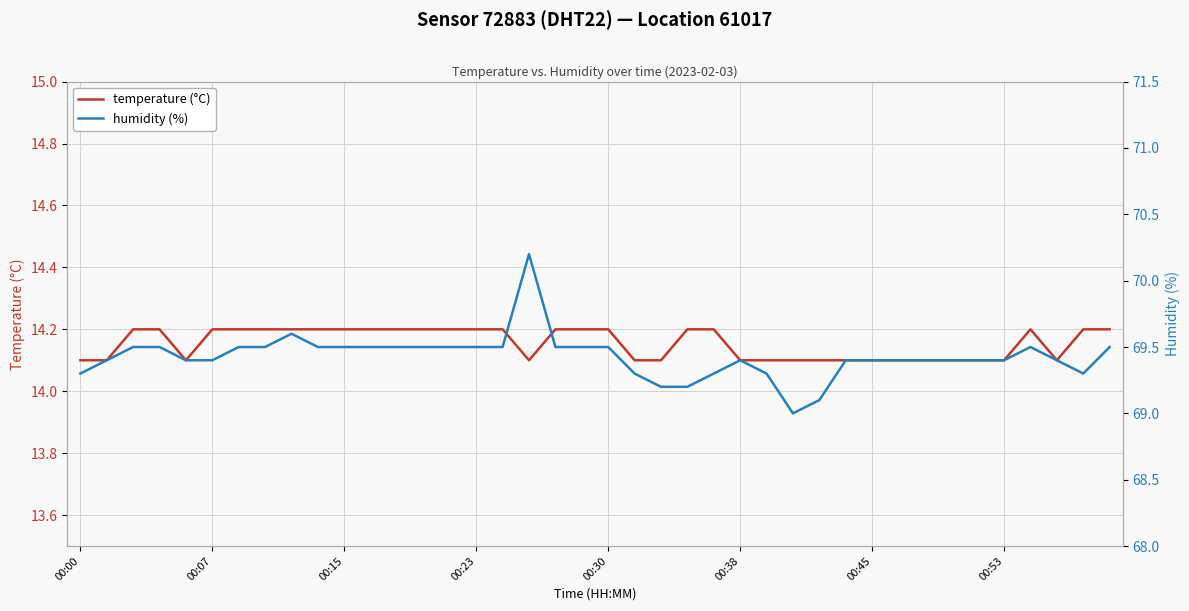

What is the total value across all series at 12?

83.7